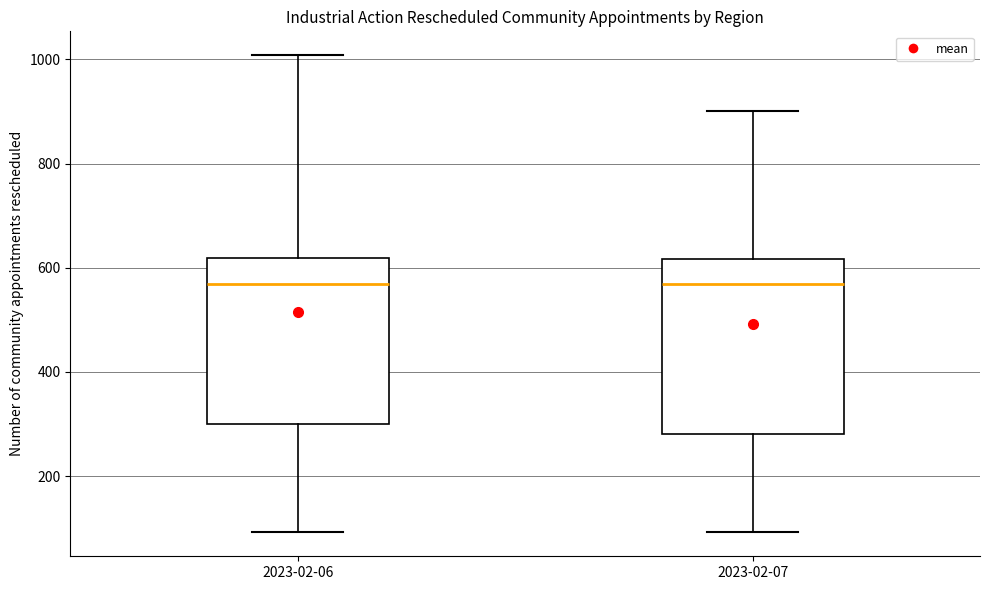

Reading left to right, transcribe this box plot: for each box, give where its median line is, the range the box spans, and where its two whiskers end, as read against the y-axis. The values are not printed on the chart, so give them approximately, as read against the axis.

2023-02-06: median 560, box 300 to 620, whiskers 100 to 1000
2023-02-07: median 560, box 280 to 620, whiskers 100 to 900